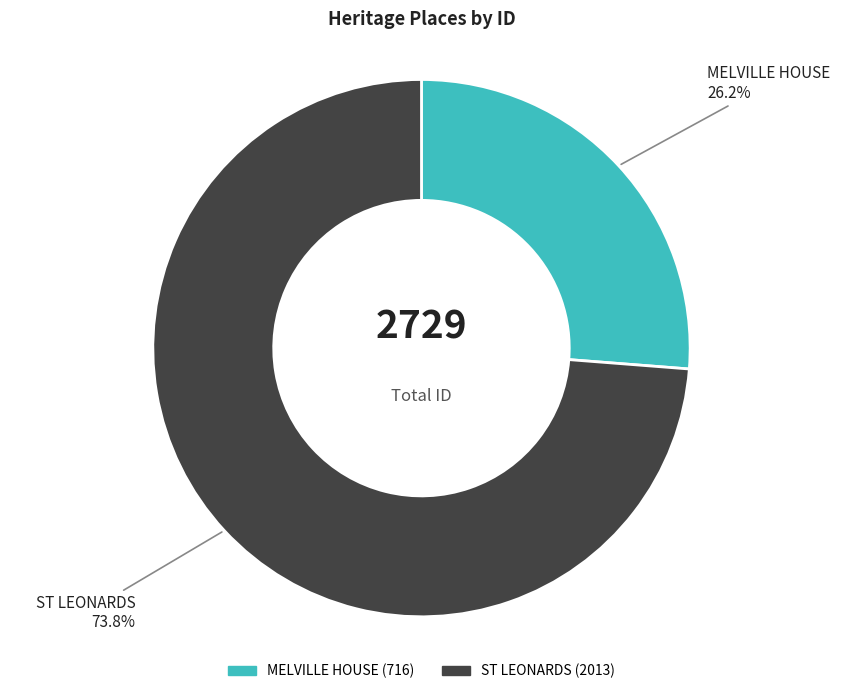

To the nearest percent, what percentage of the pie is MELVILLE HOUSE?

26%